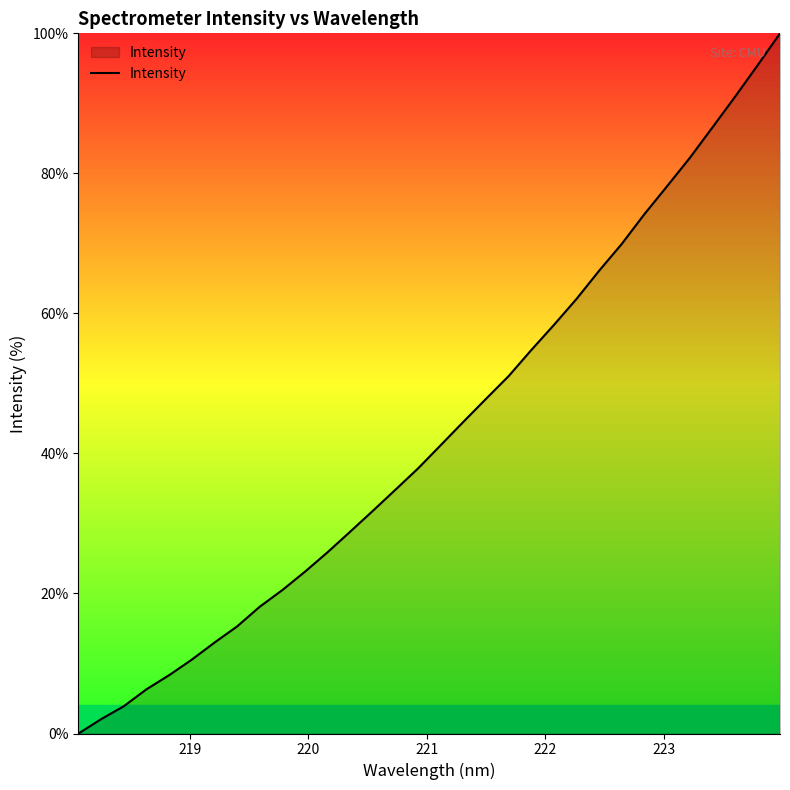

What is the difference between the maximum and minimum values?

100.0